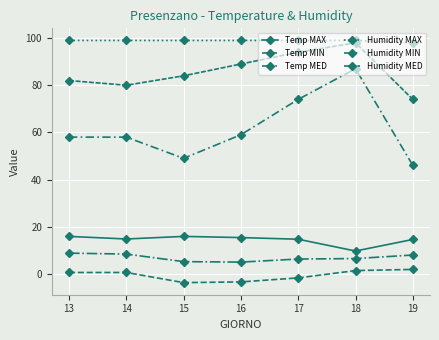

How many series are shown in this chart?

6